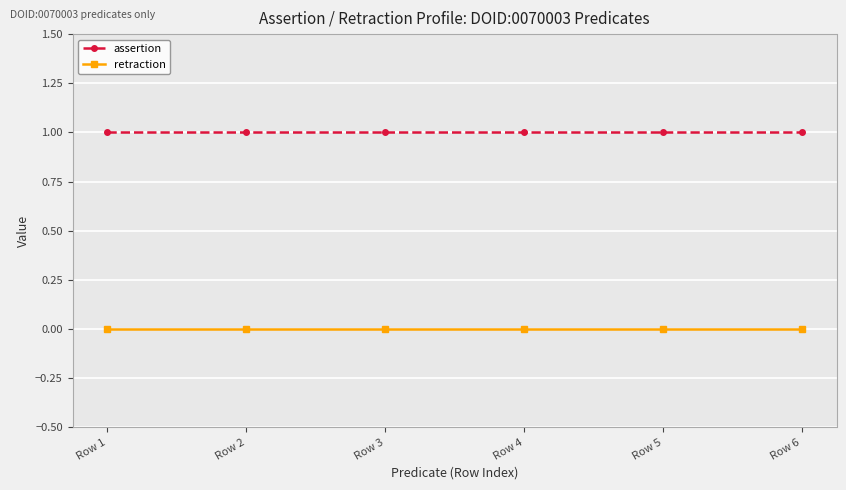

What is the approximate value of assertion at Row 2?

1